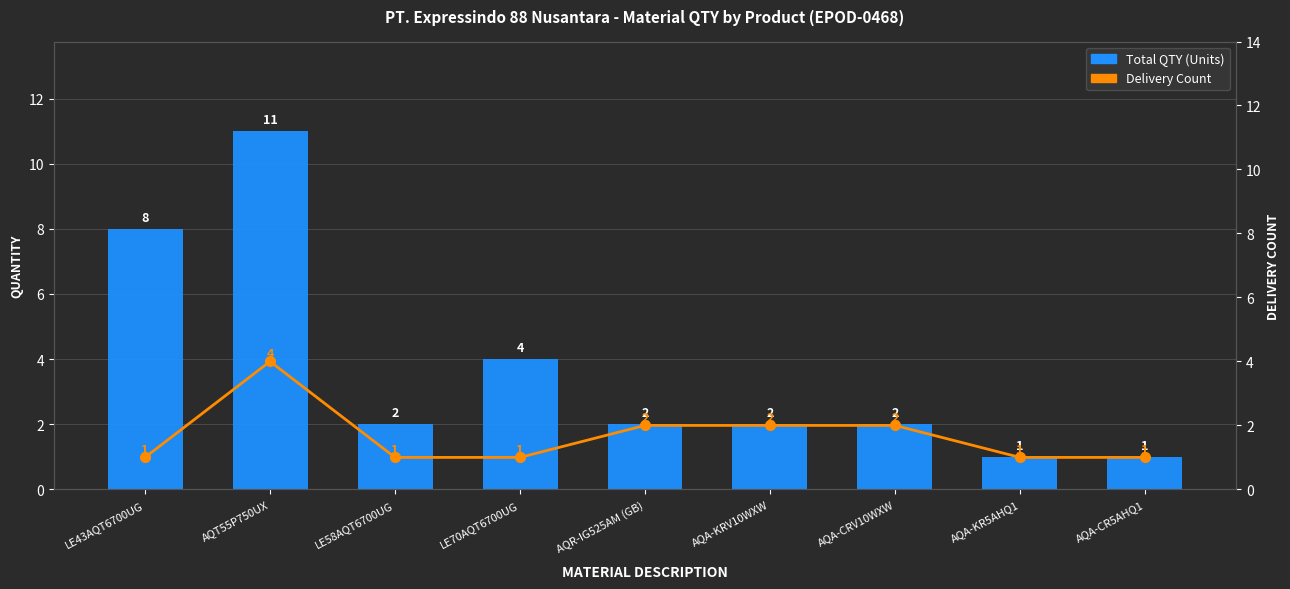

List the labels in order of Total QTY (Units) value, smallest first.

AQA-KR5AHQ1, AQA-CR5AHQ1, LE58AQT6700UG, AQR-IG525AM (GB), AQA-KRV10WXW, AQA-CRV10WXW, LE70AQT6700UG, LE43AQT6700UG, AQT55P750UX